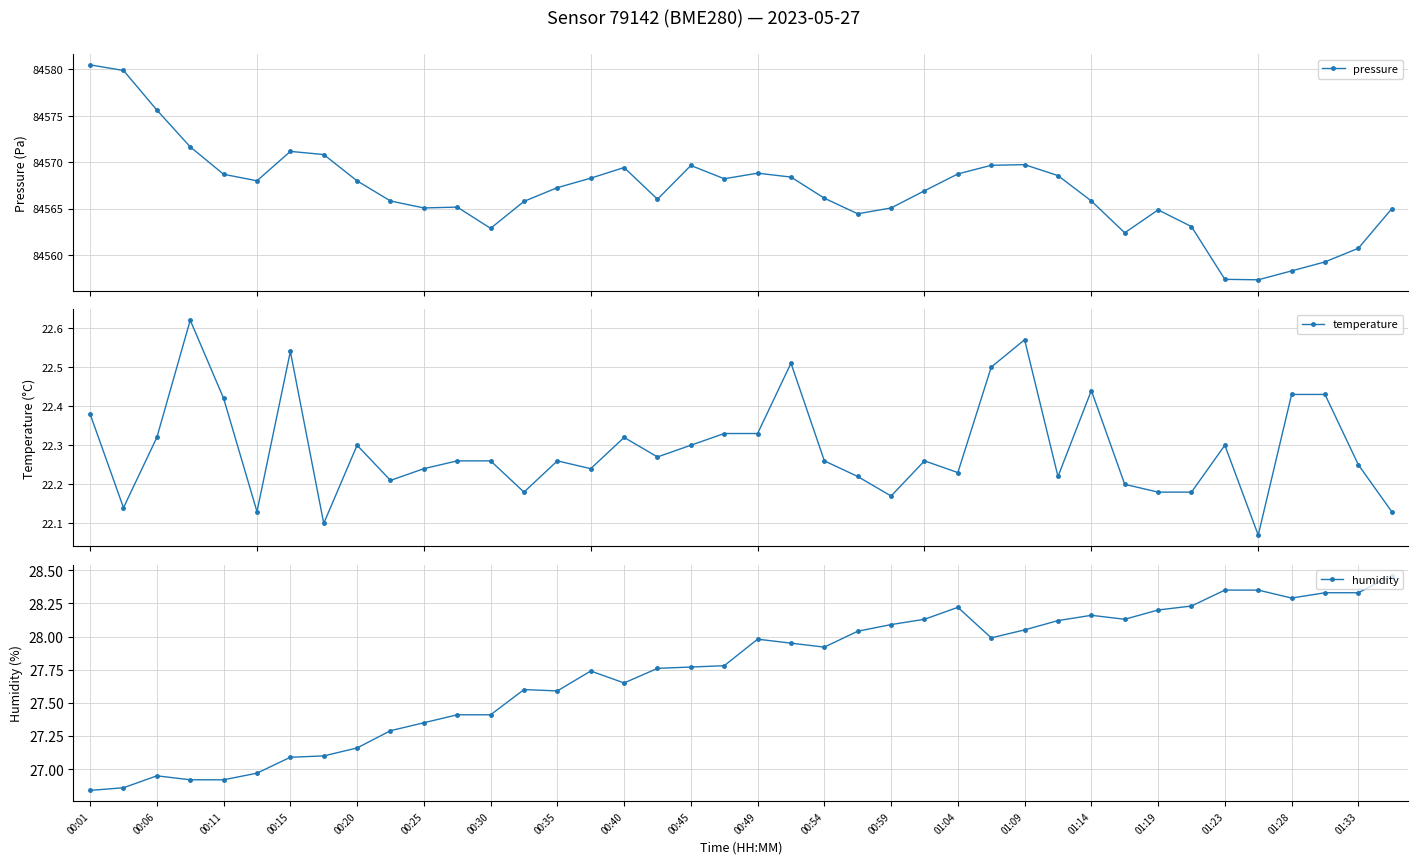

True or false: pressure and temperature intersect in this chart.

False